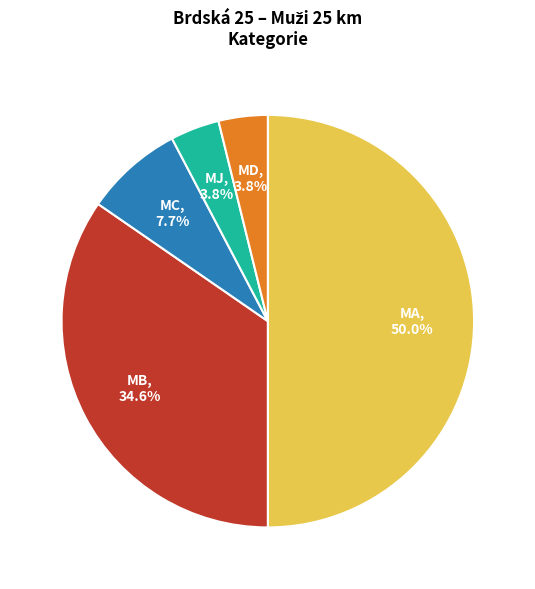

What is the largest slice in the pie chart?

MA